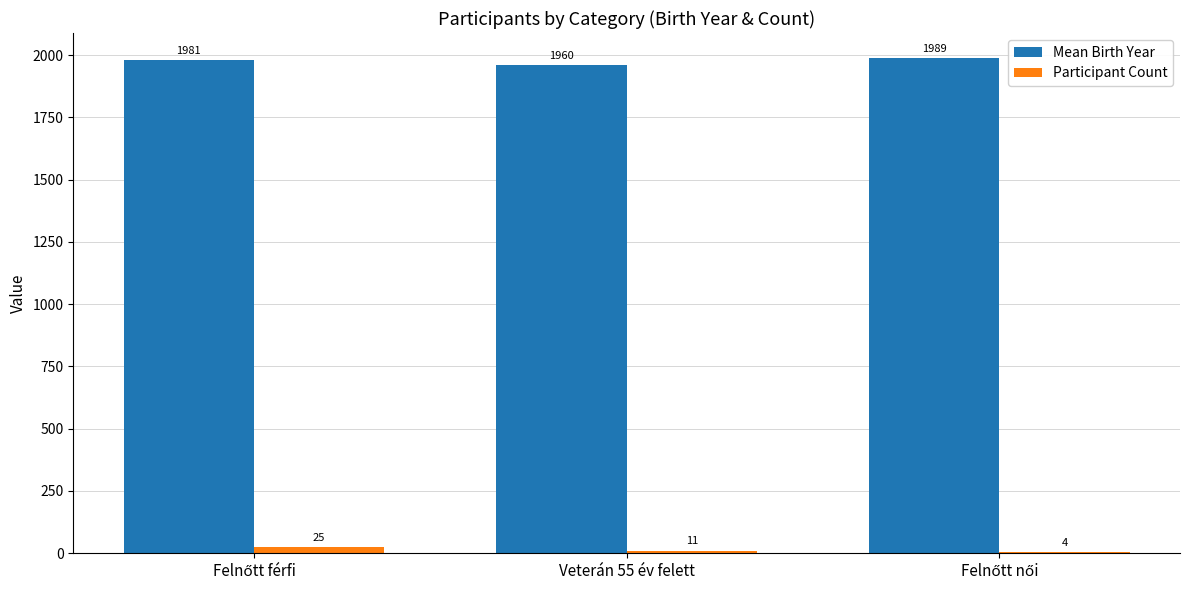

Which series has the largest total across all categories?

Mean Birth Year